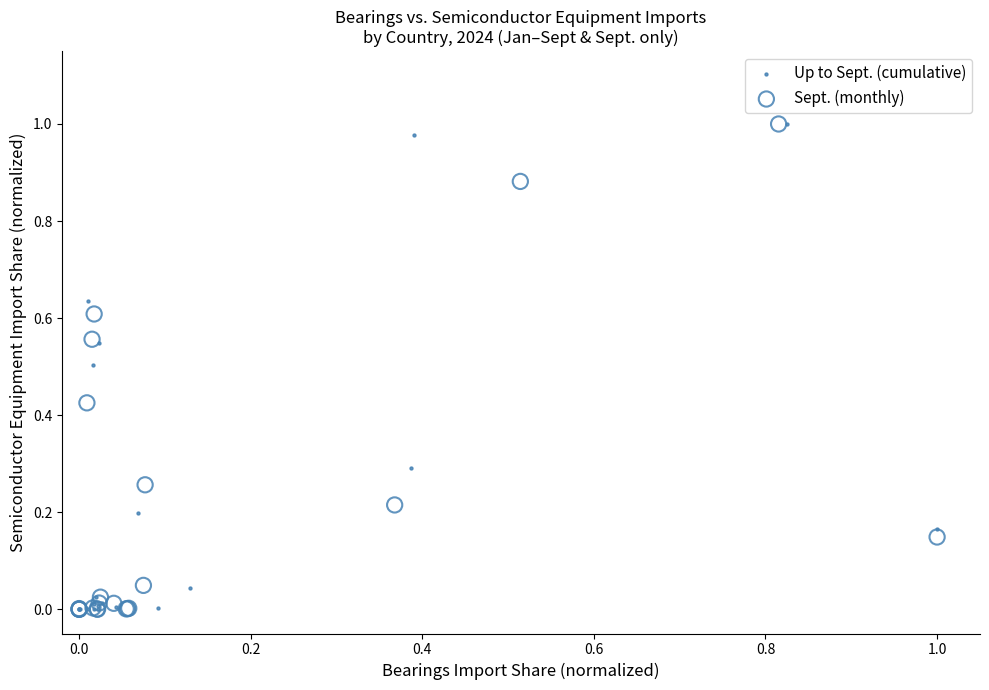

What are all the series names shown in the legend?

Up to Sept. (cumulative), Sept. (monthly)